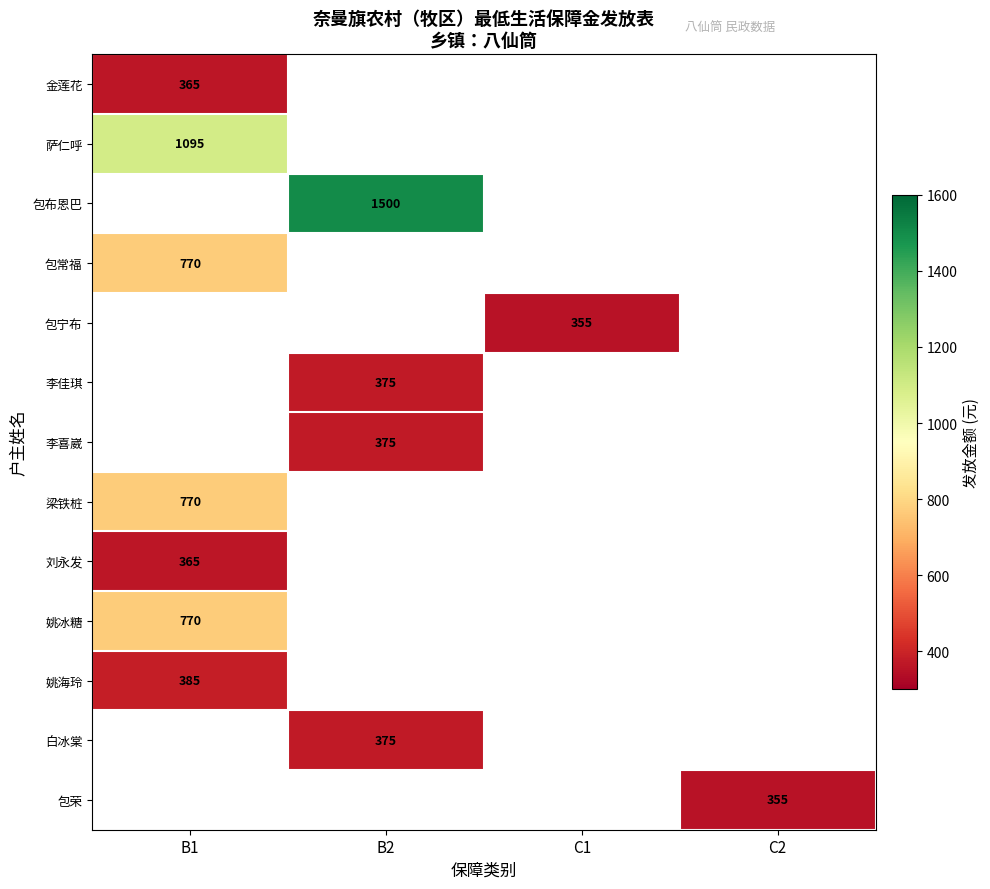

The 包布恩巴 series shows 1500 at B2. True or false?

True